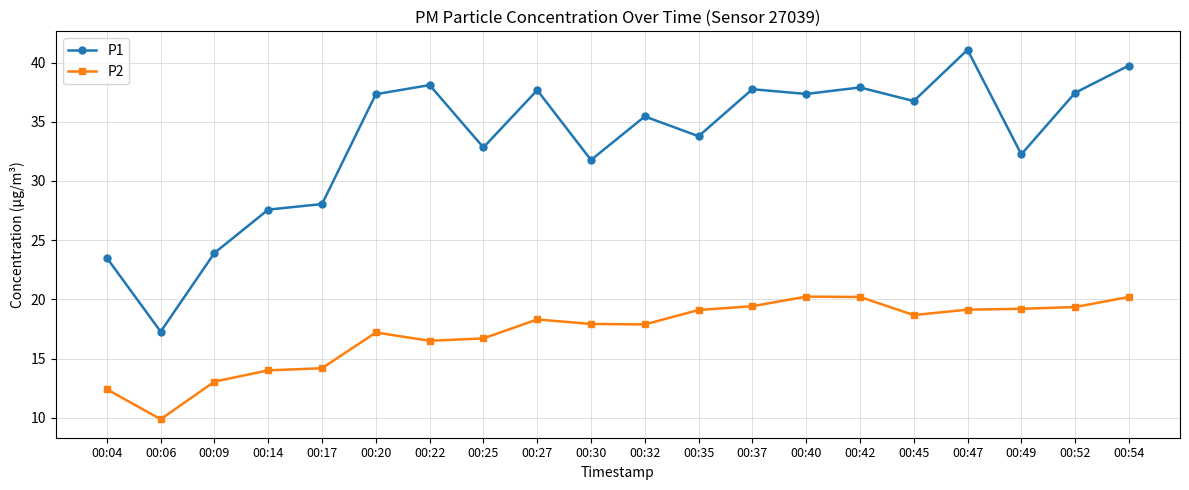

How many interior local valleys does the P1 series have?

7